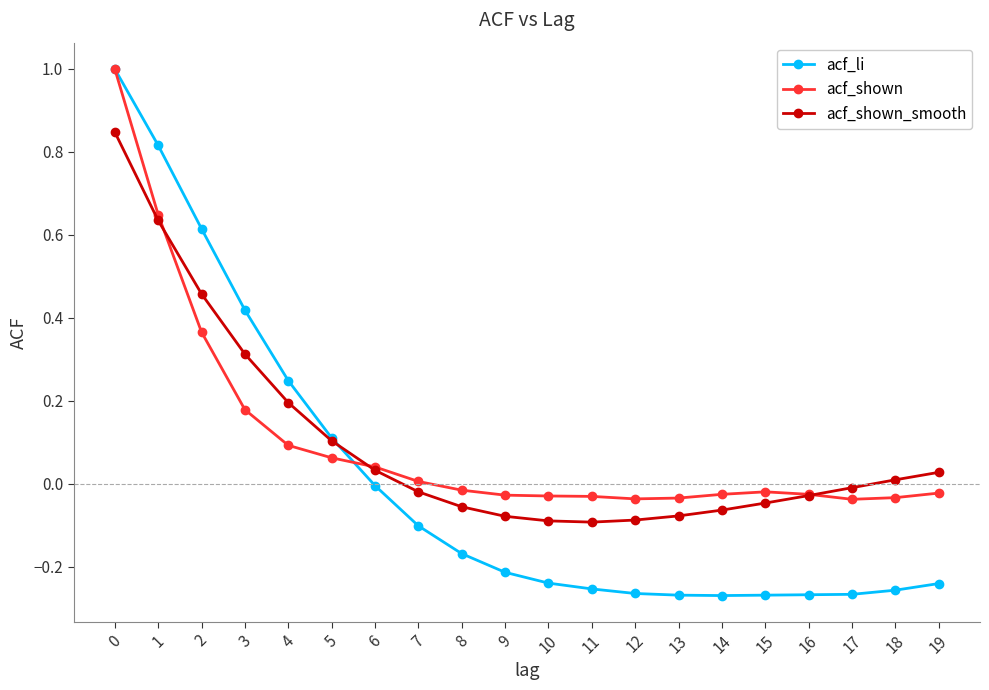

What is the maximum value for acf_li?

1.0